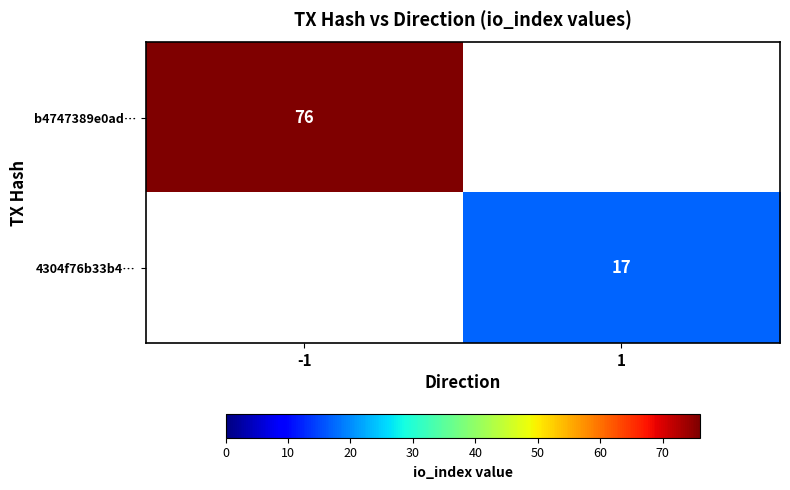

Is the value of 4304f76b33b4… at 1 greater than the value of b4747389e0ad… at -1?

No